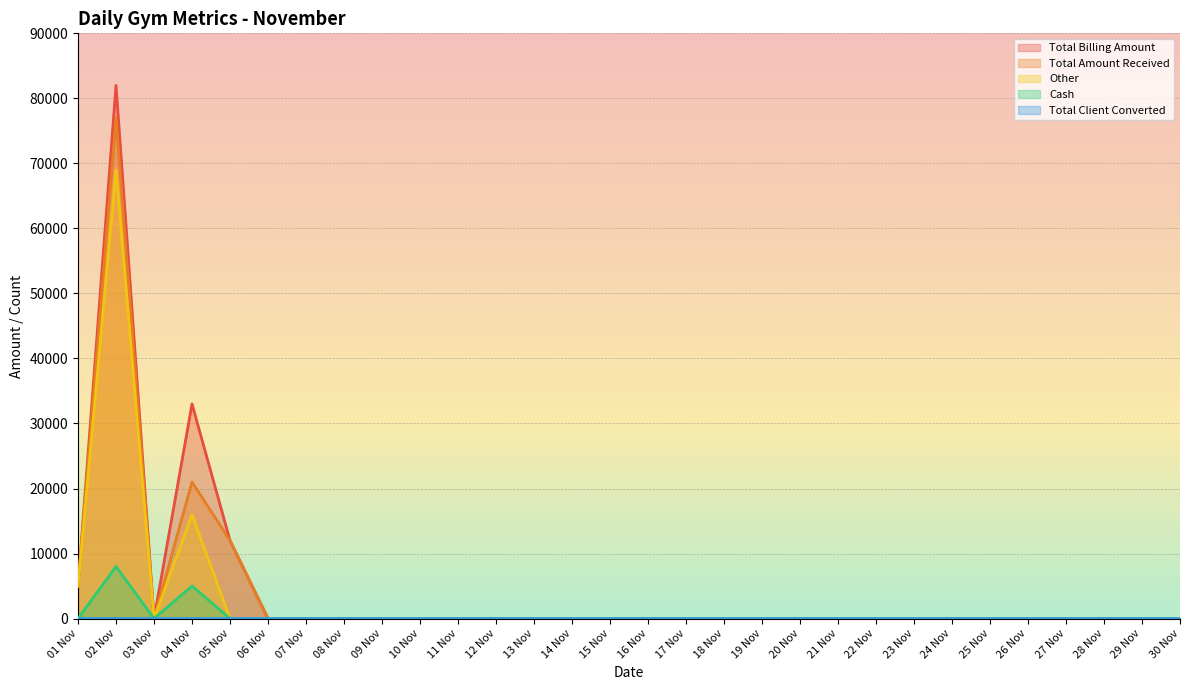

How many interior local valleys does the Total Billing Amount series have?

1